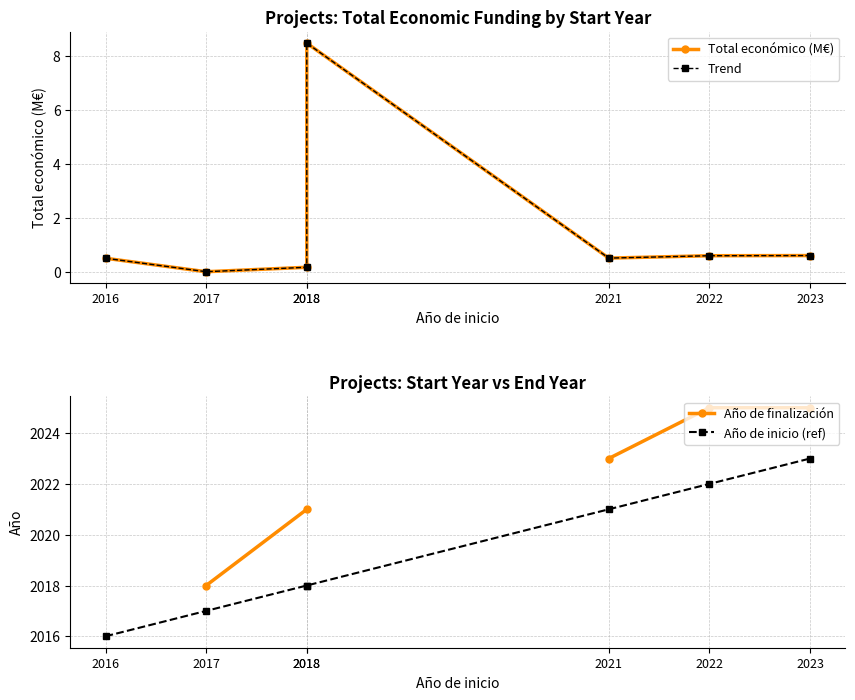

Does the chart display data point markers on the line(s)?

Yes